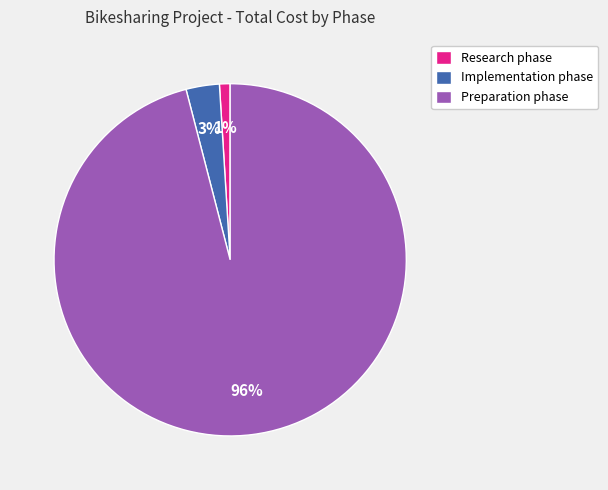

Is the sum of Research phase and Implementation phase greater than half?

No